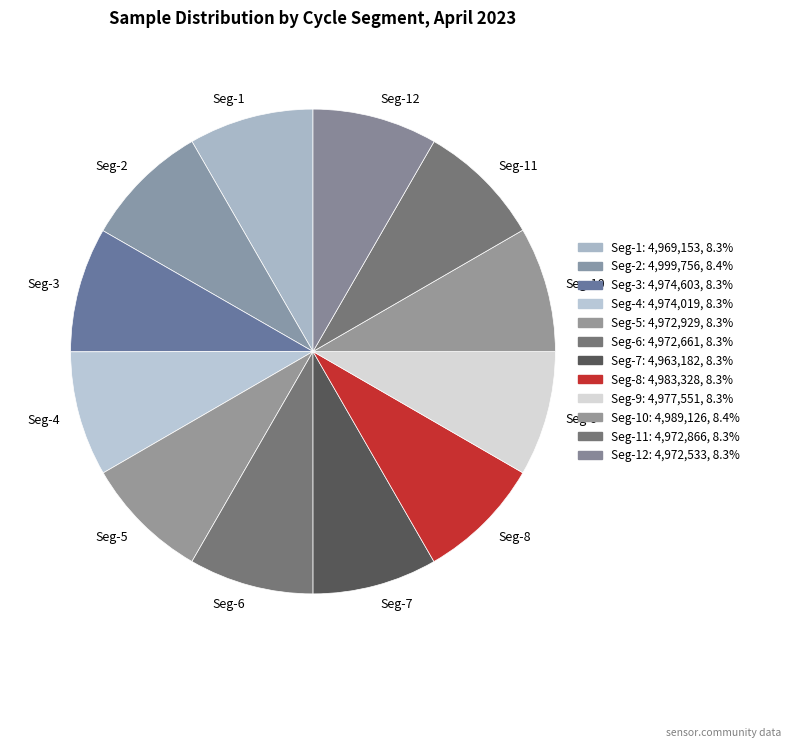

Does any single category account for the majority?

No